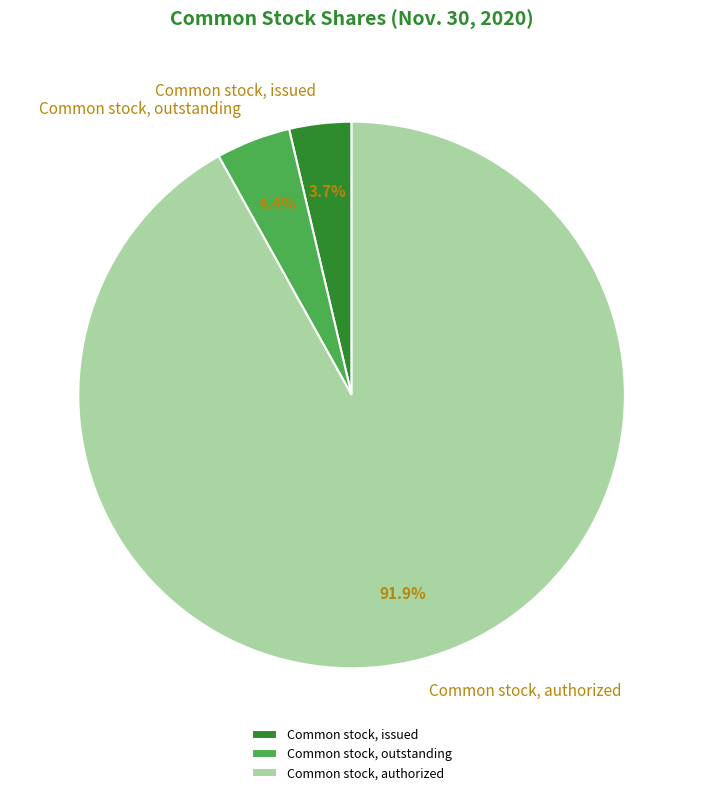

To the nearest percent, what percentage of the pie is Common stock, authorized?

92%